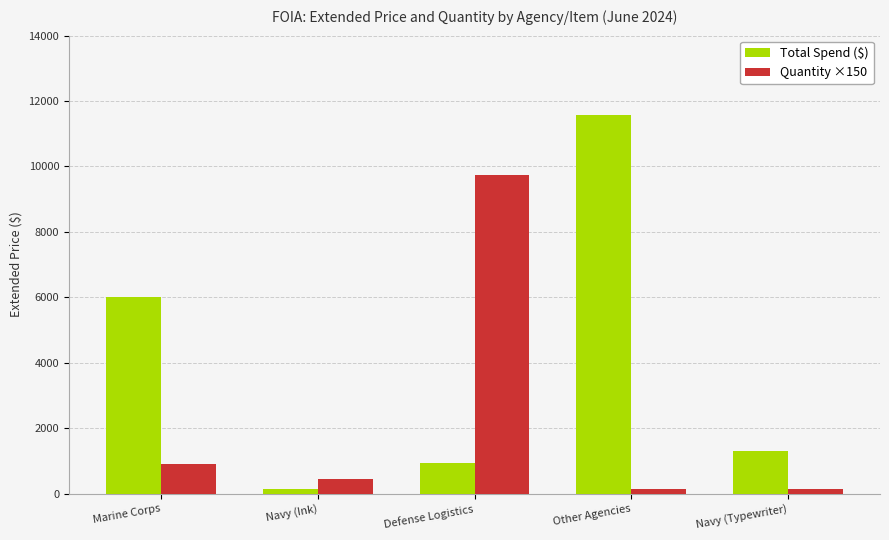

Reading right to left, what are all the values shown in this chart?

Total Spend ($): 1297.4	11568.5	932.8	123.1	5995.4
Quantity ×150: 150.0	150.0	9750.0	450.0	900.0